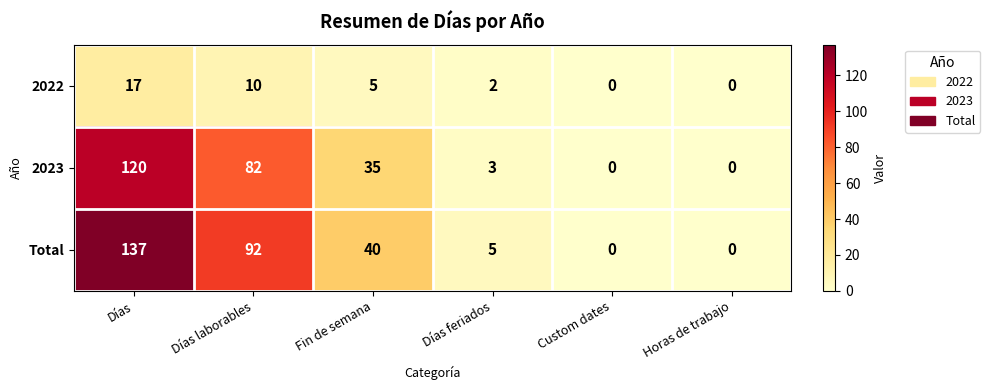

At Días laborables, list the series in order from largest to smallest.

Total, 2023, 2022